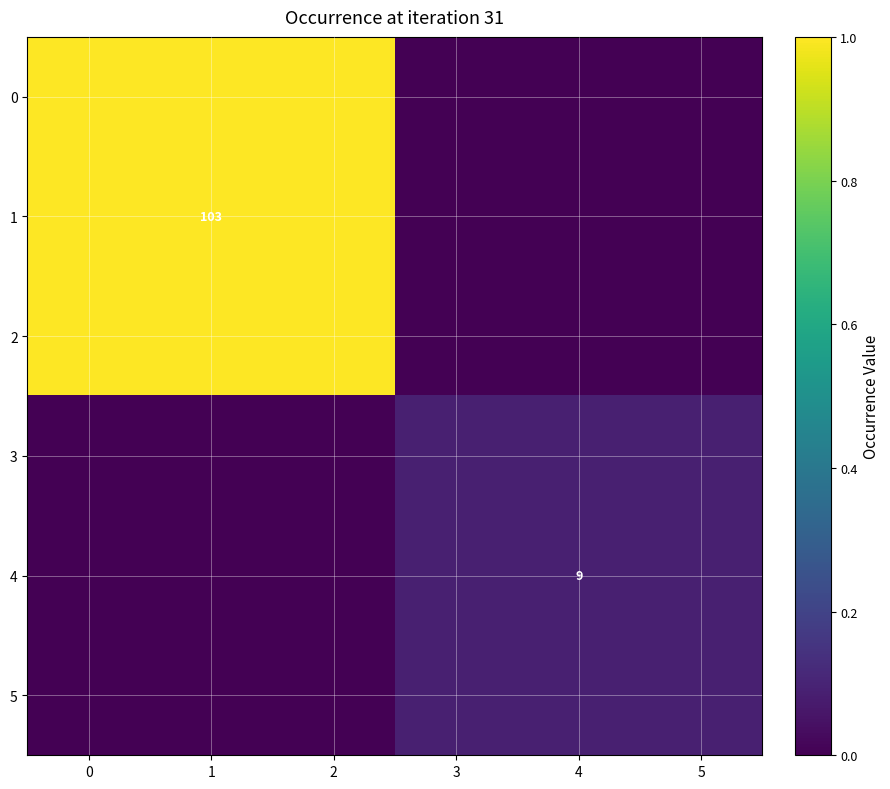

What is the difference between the maximum and minimum values in the 0 series?

1.0